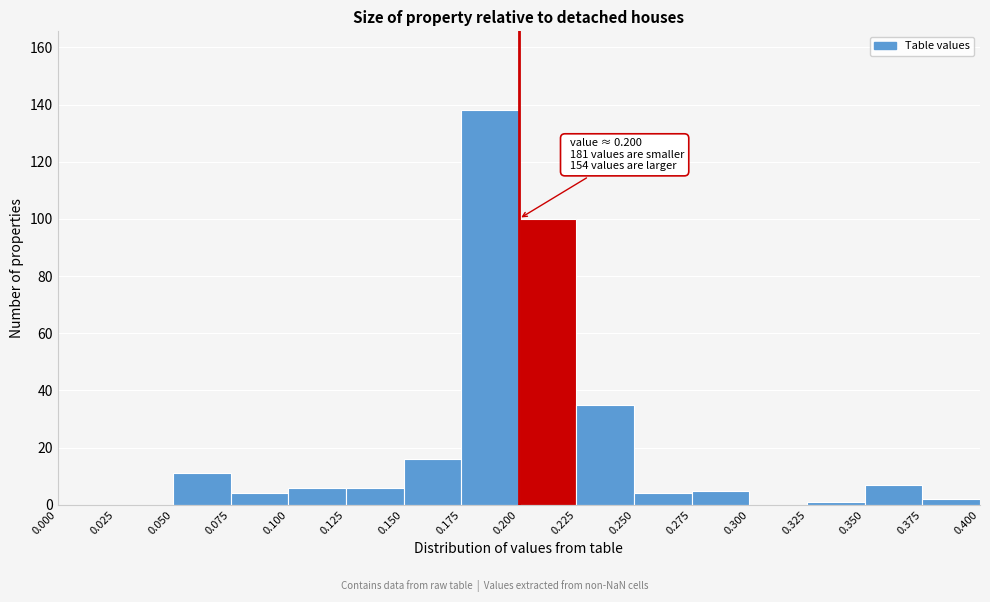

Which range on the x-axis has the tallest bar?

0.175 to 0.200